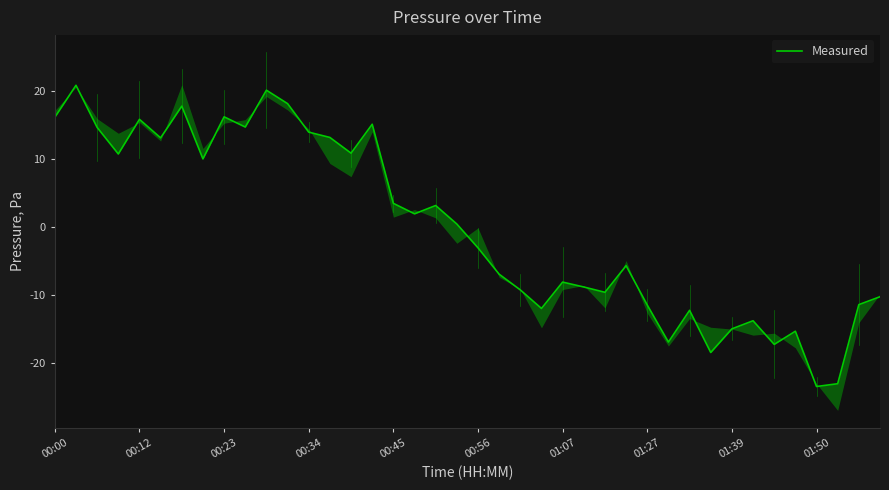

How many data points are above 0?

20